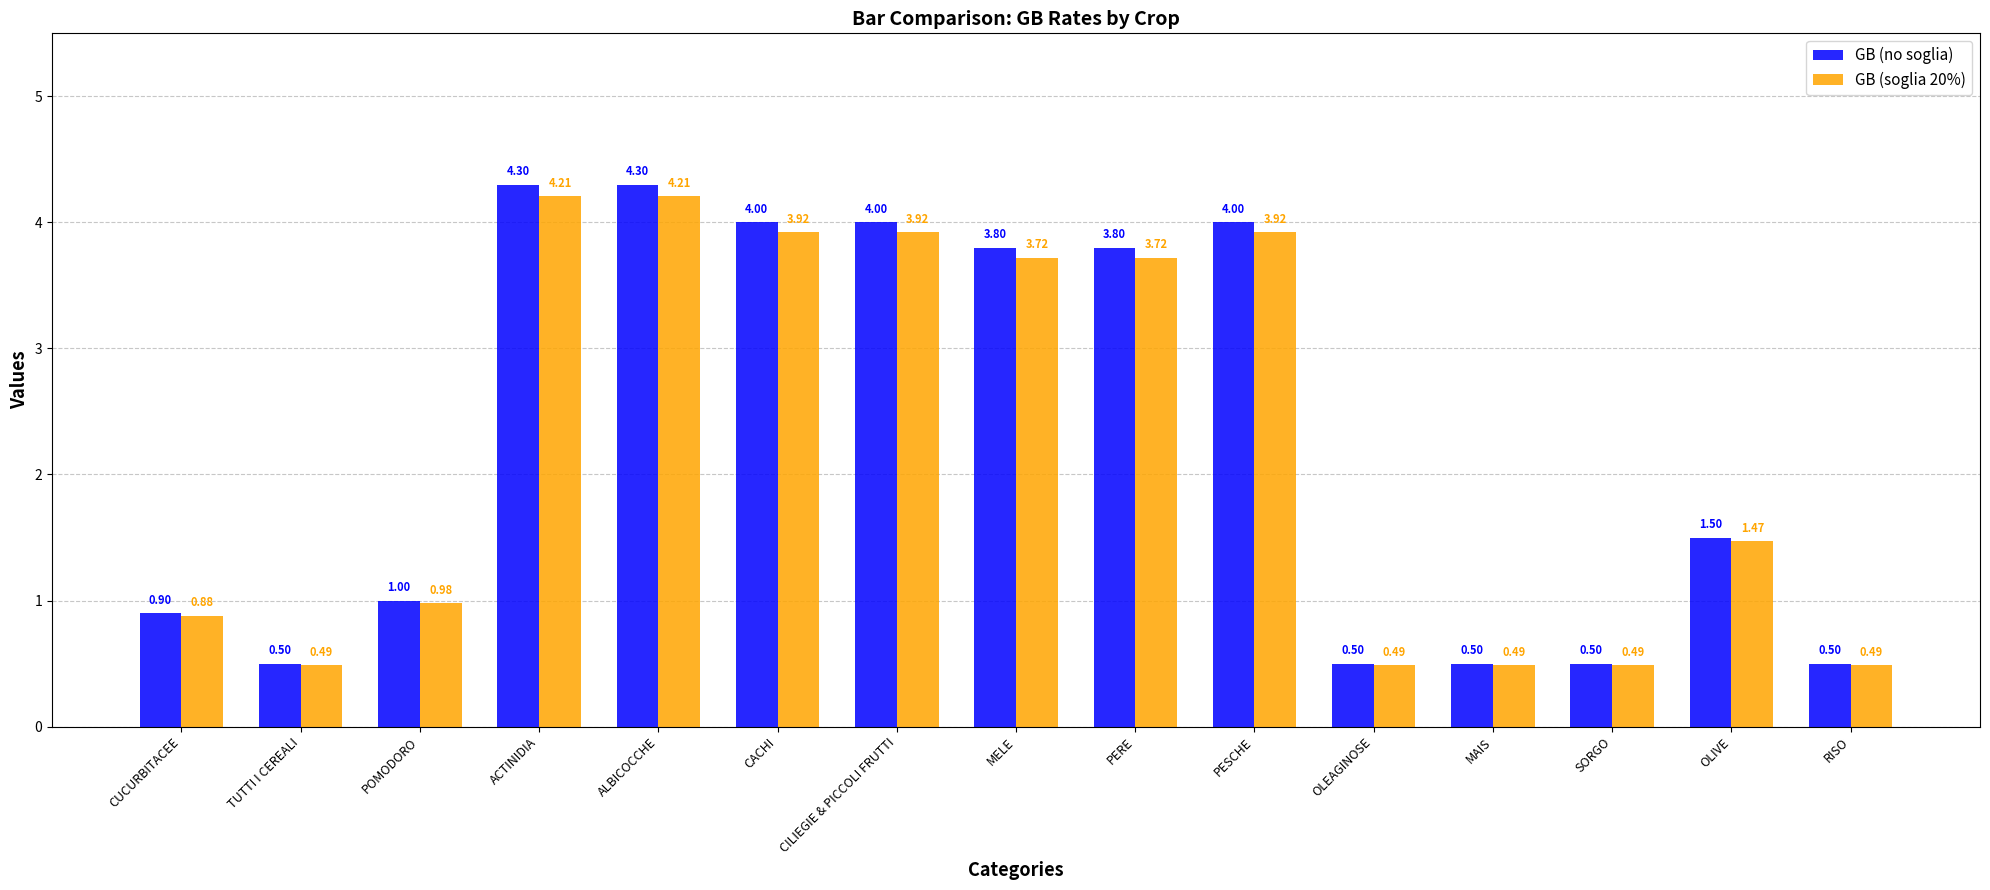

What is the sum of all GB (no soglia) values?

34.1